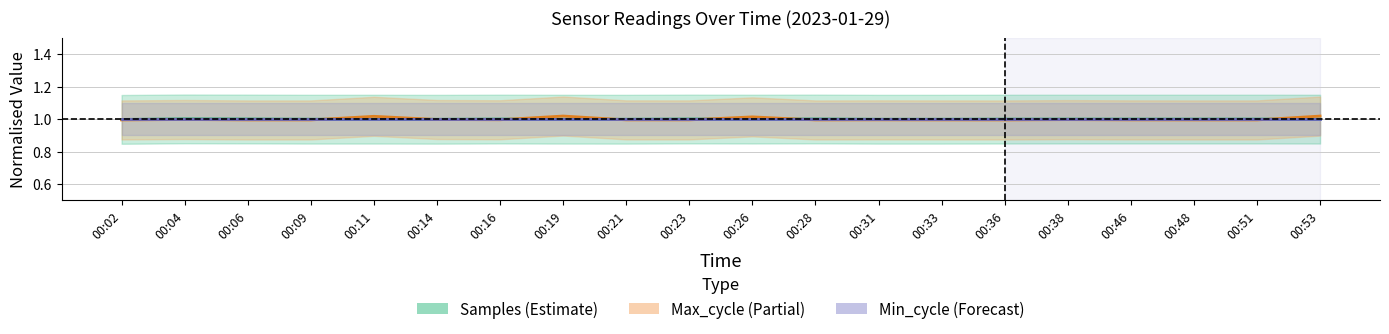

What is the average value of the Min_cycle series?

1.0